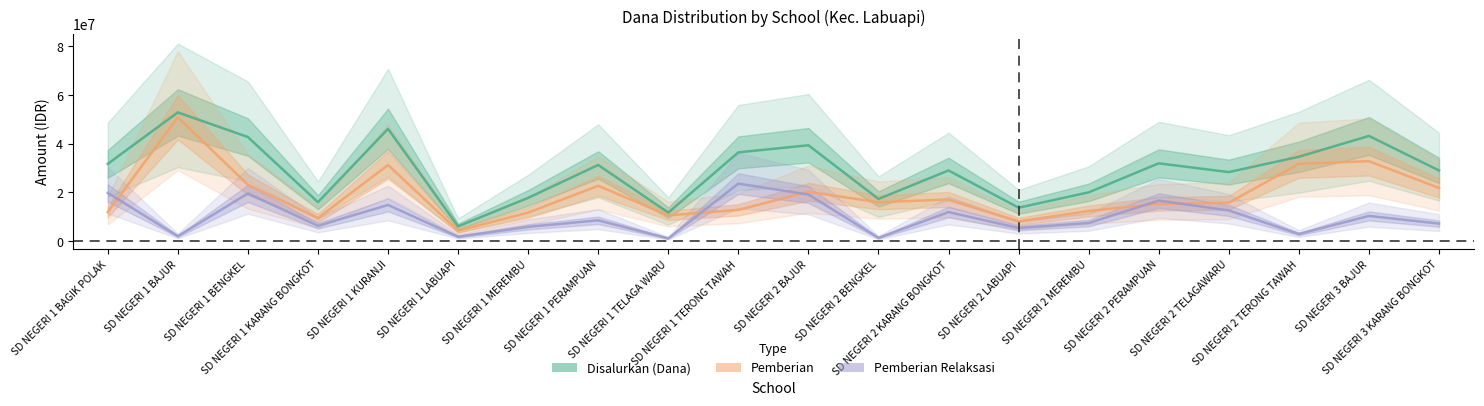

At which label does Disalurkan (Dana) first exceed 31275000?

SD NEGERI 1 BAGIK POLAK